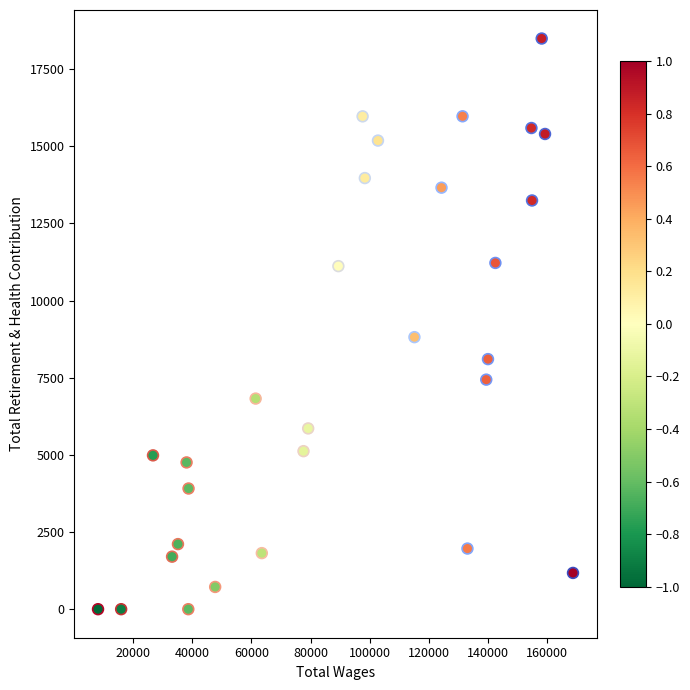

What is the range of Y values (max minus min)?

18493